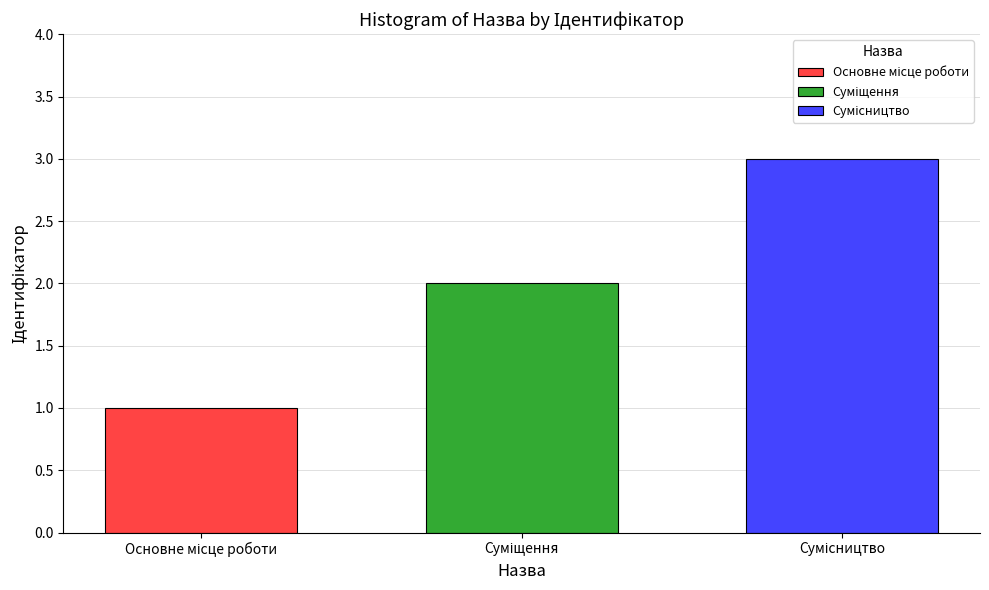

What is the greatest value displayed?

3